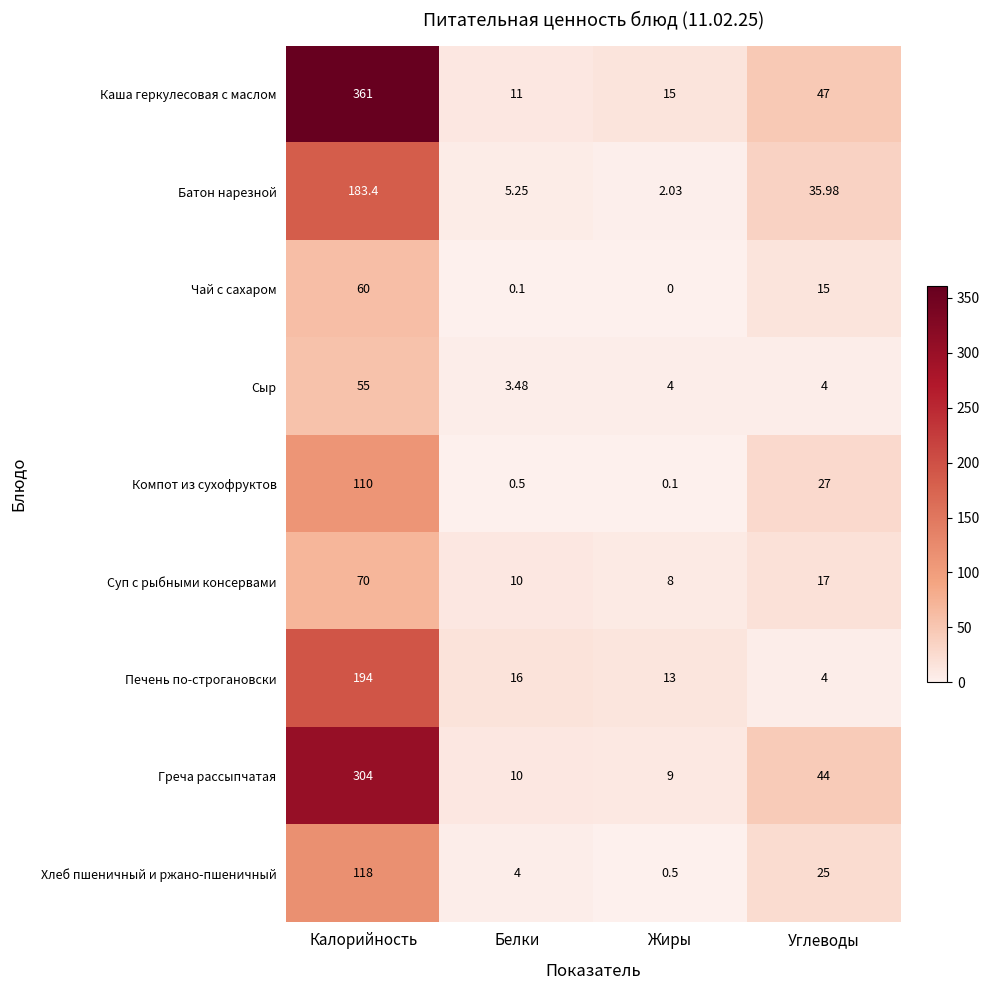

At how many categories does at least one series exceed 11?

4